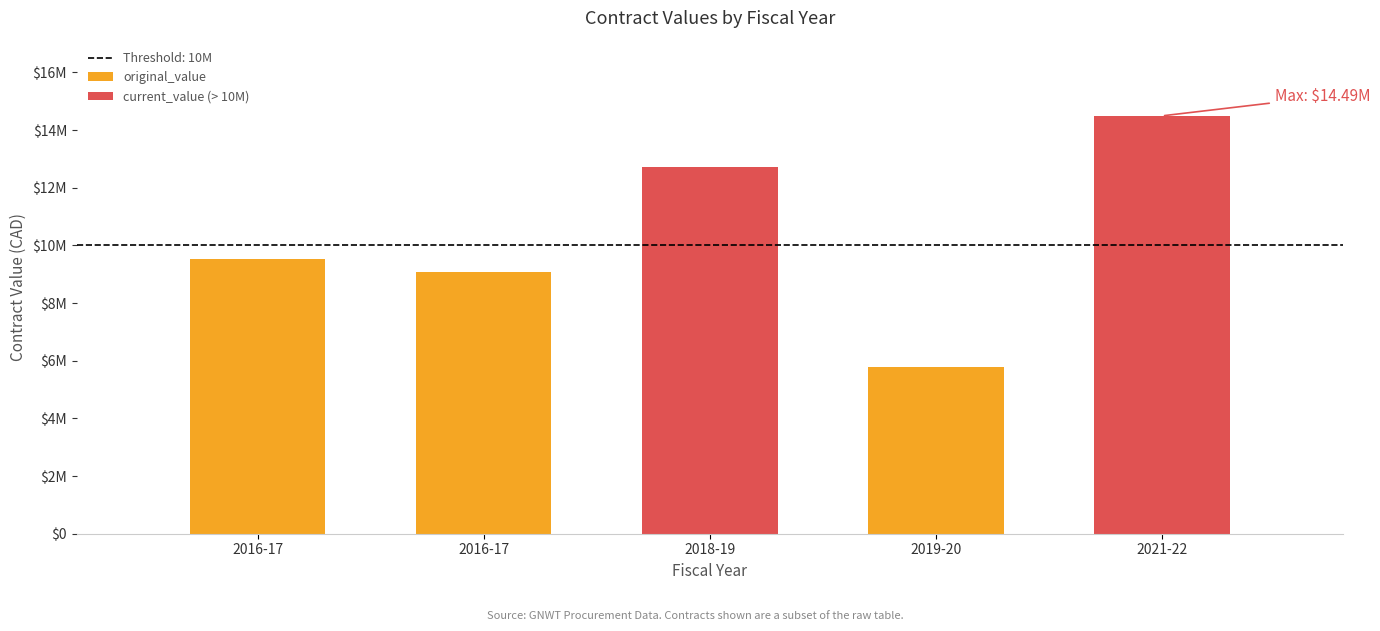

What is the difference between the current_value values at 2019-20 and 2021-22?

8724405.9